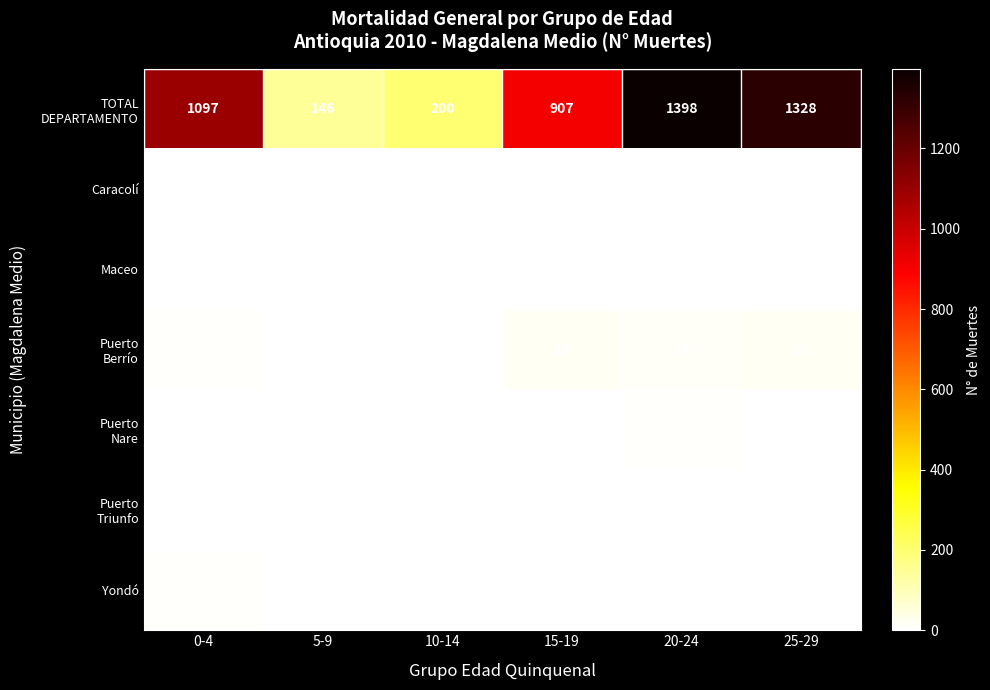

At which category is the sum across all series the highest?

20-24